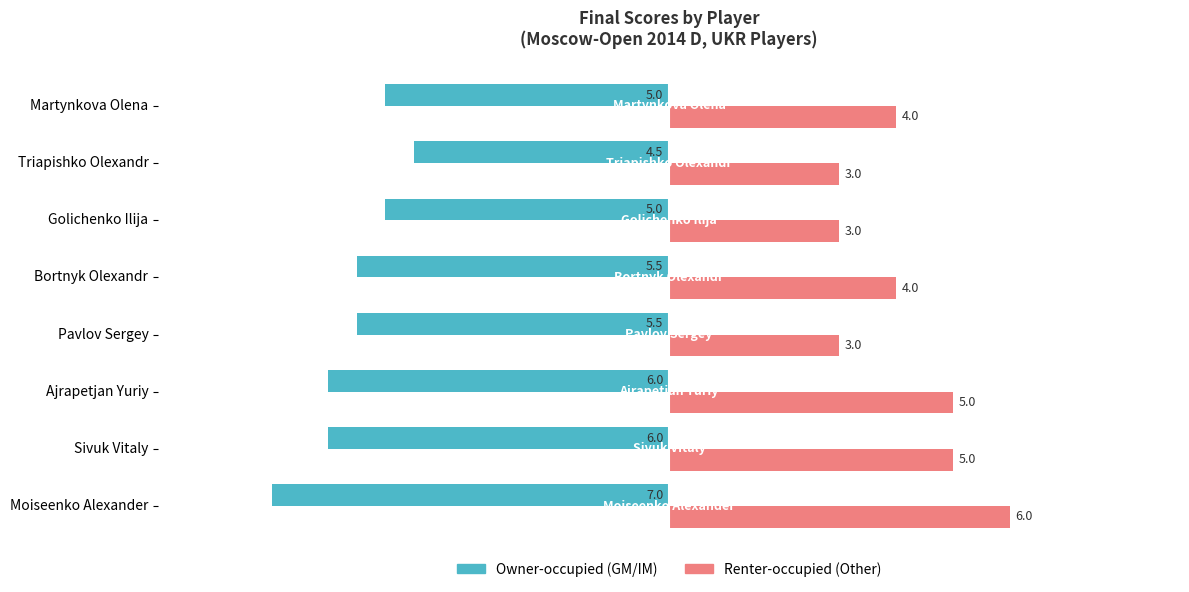

What is the total value across all series at Moiseenko Alexander?

-1.0